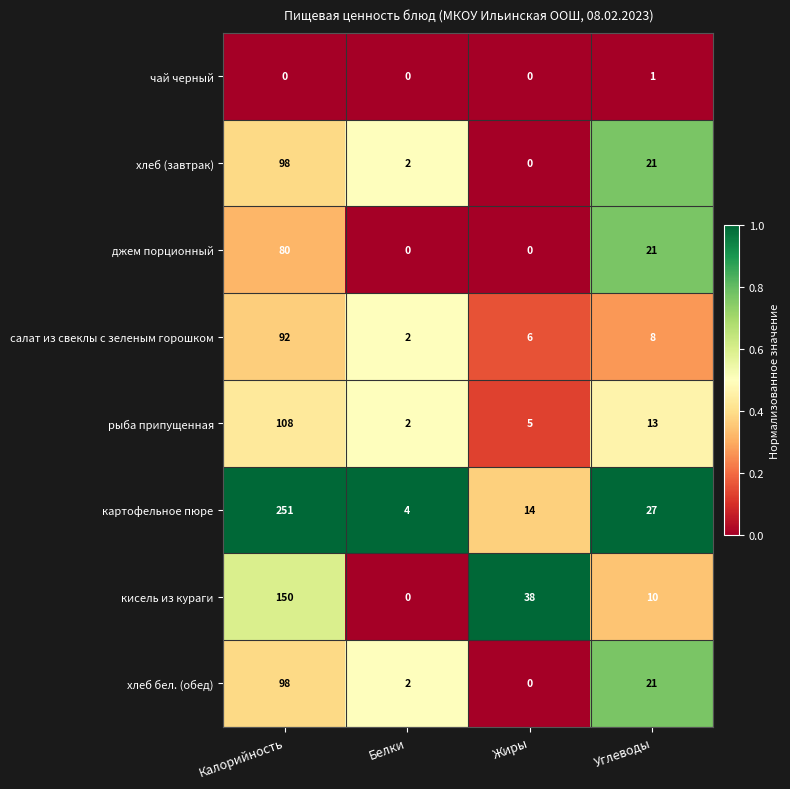

What is the total value across all series at Жиры?

63